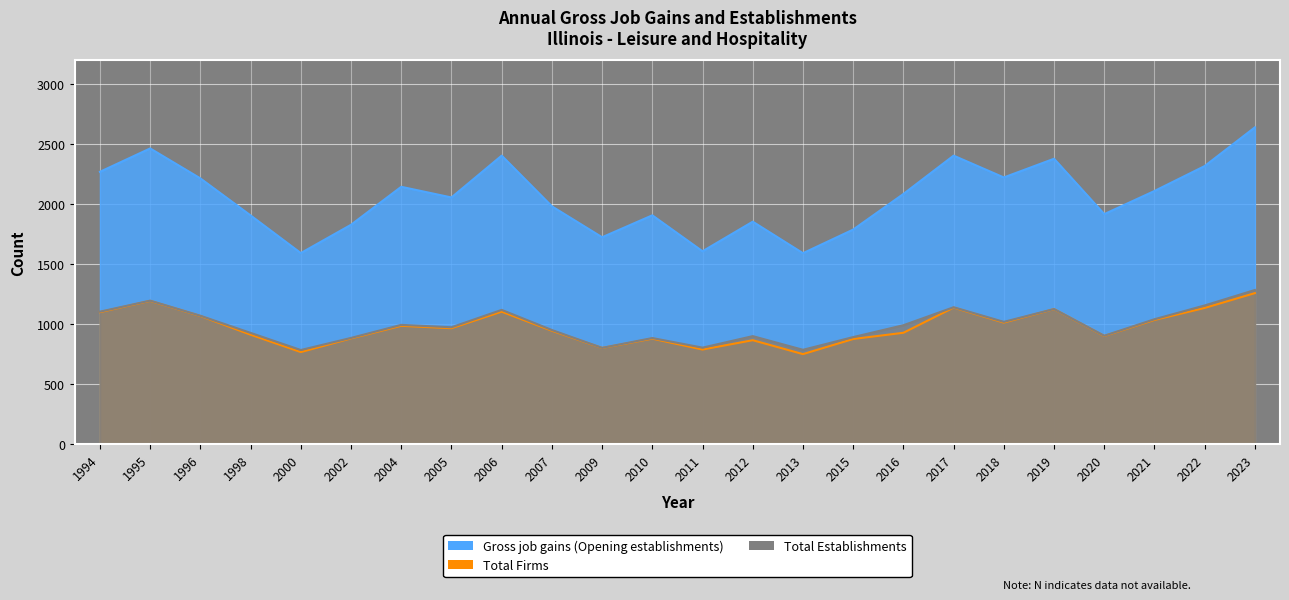

Is the value of Total Firms at 2000 greater than the value of Gross job gains (Opening establishments) at 2019?

No